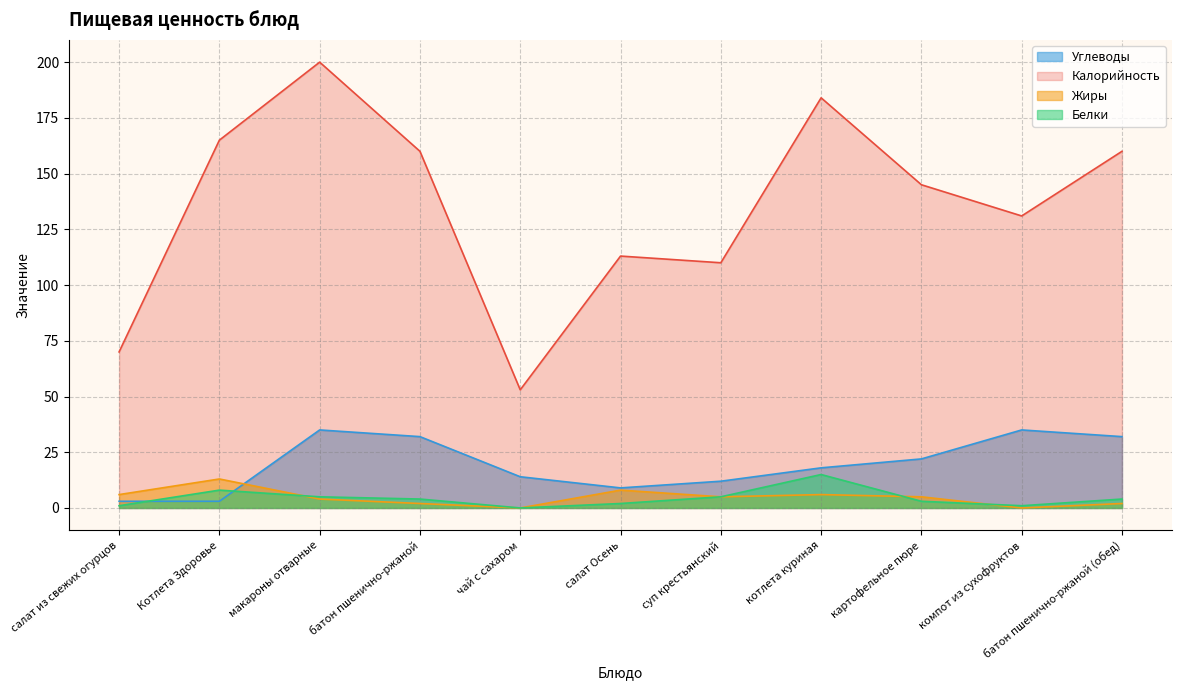

What is the difference between the maximum and minimum values in the Углеводы series?

32